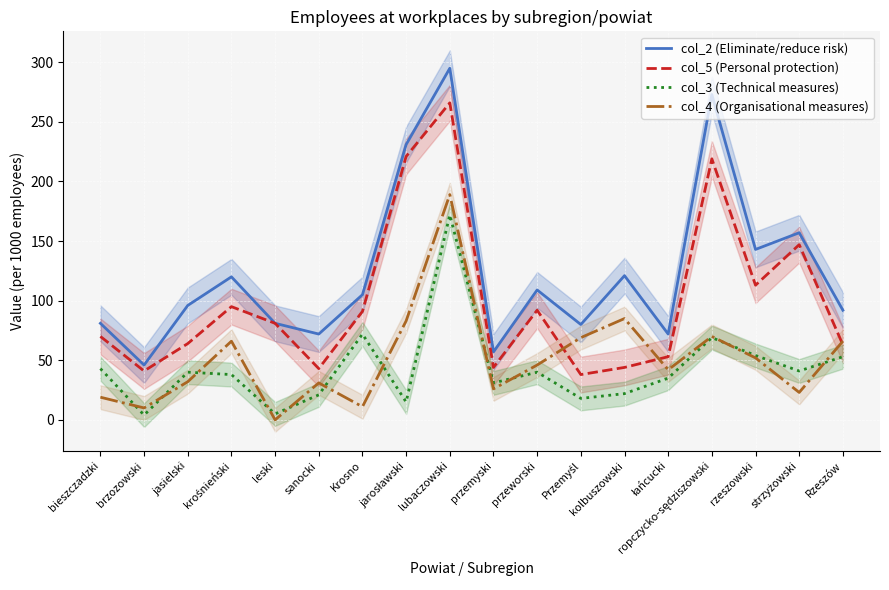

At how many categories does at least one series exceed 276?

1